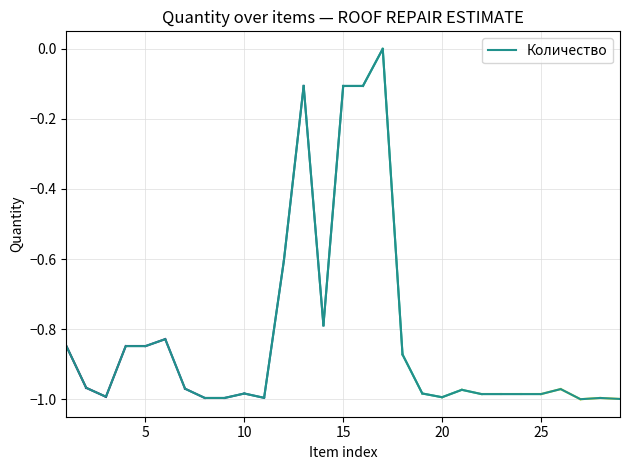

What is the difference between the maximum and minimum values?

1.0